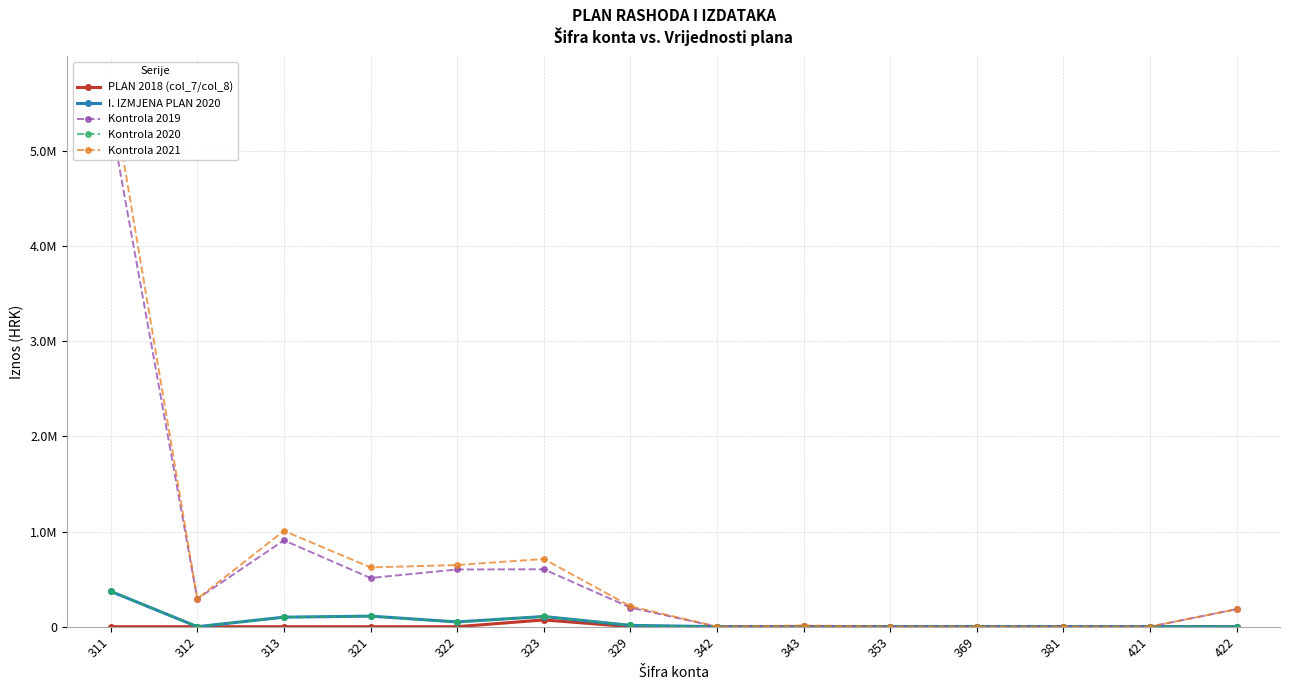

What is the sum of the Kontrola 2021 values at 353 and 321?

623170